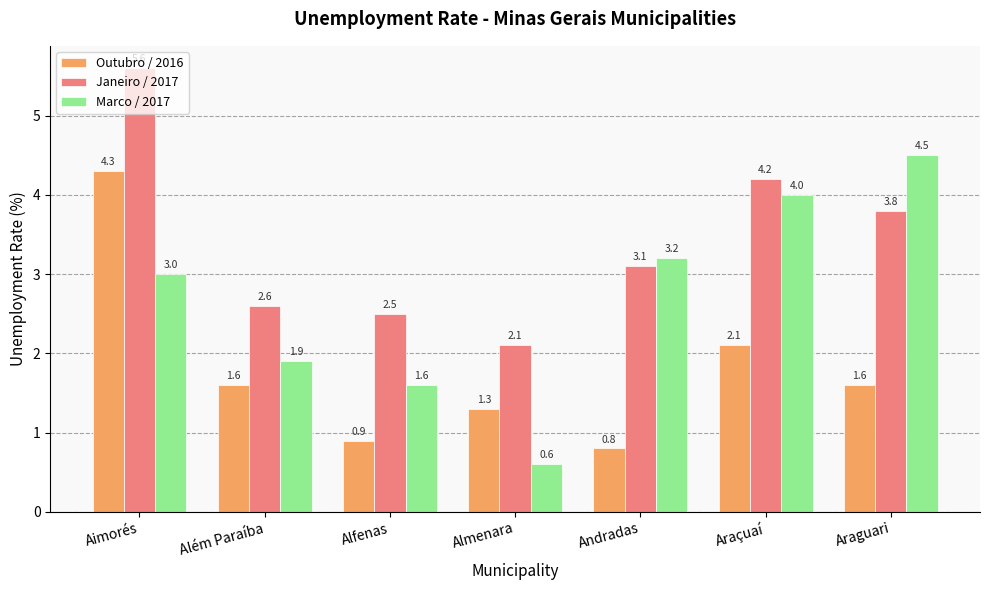

What is the sum of the Outubro / 2016 values at Aimorés and Araguari?

5.9